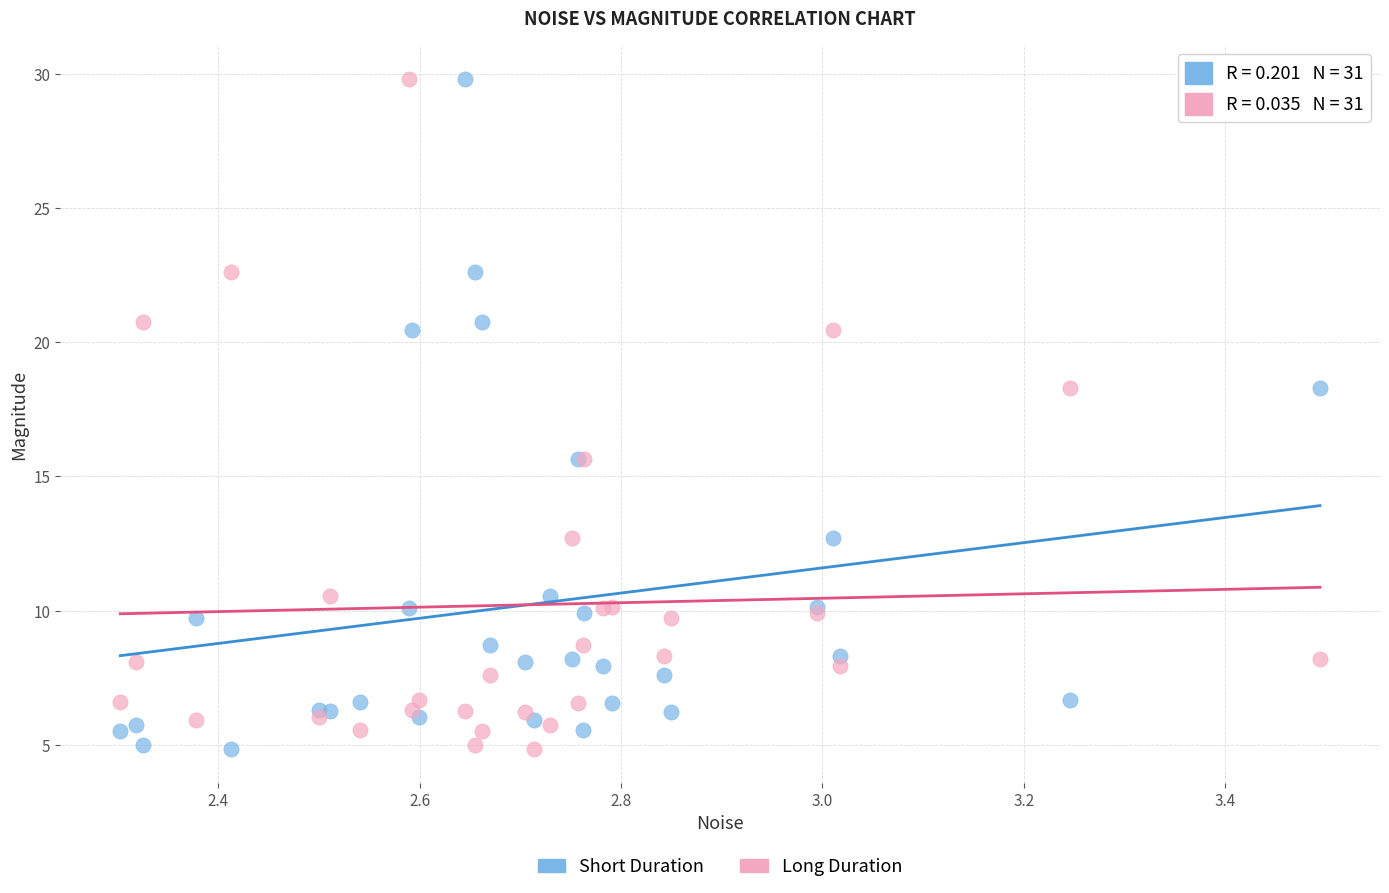

What is the X range (max minus min) for the scatter plot?

1.2